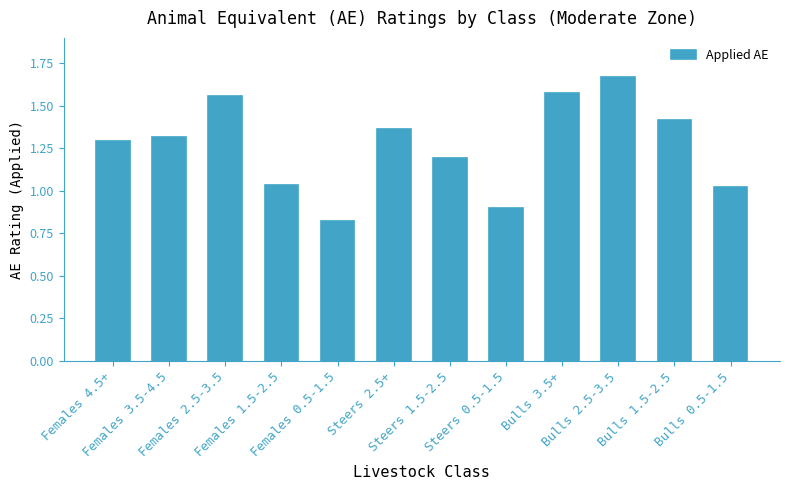

Count the number of values greater than 1.

10